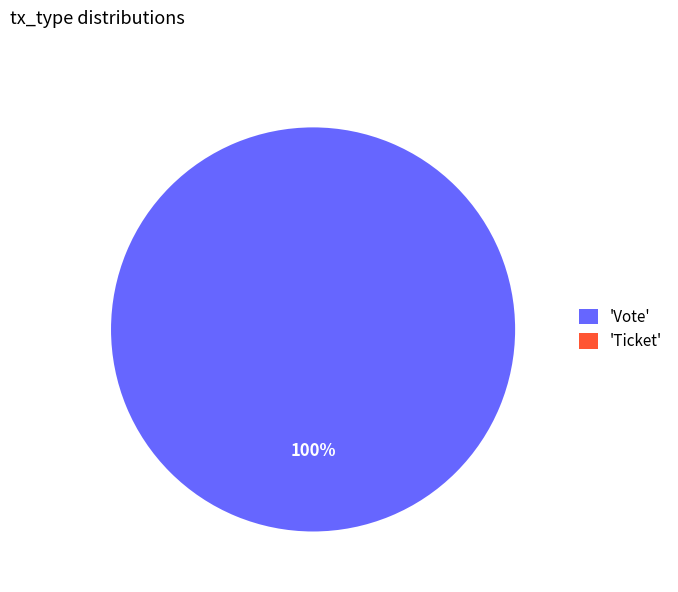

What is the largest slice in the pie chart?

Vote